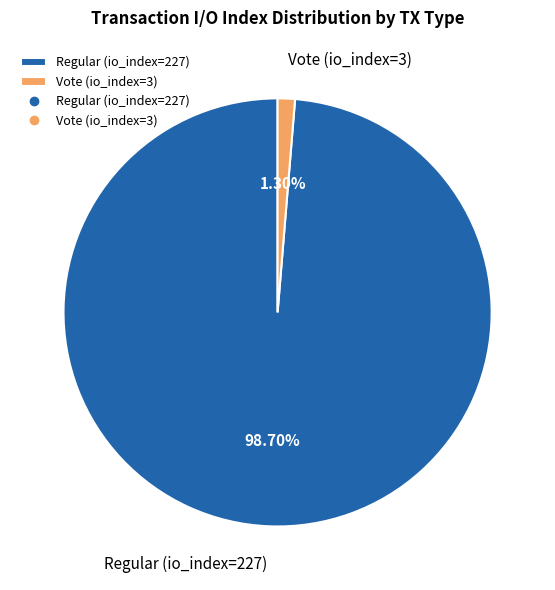

What percentage is NOT represented by Regular (io_index=227)?

1.3%